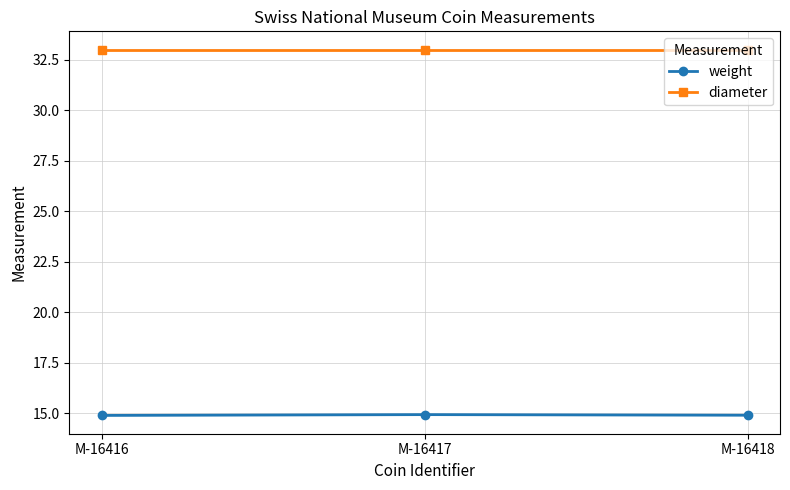

What is the lowest value of the weight series?

14.9